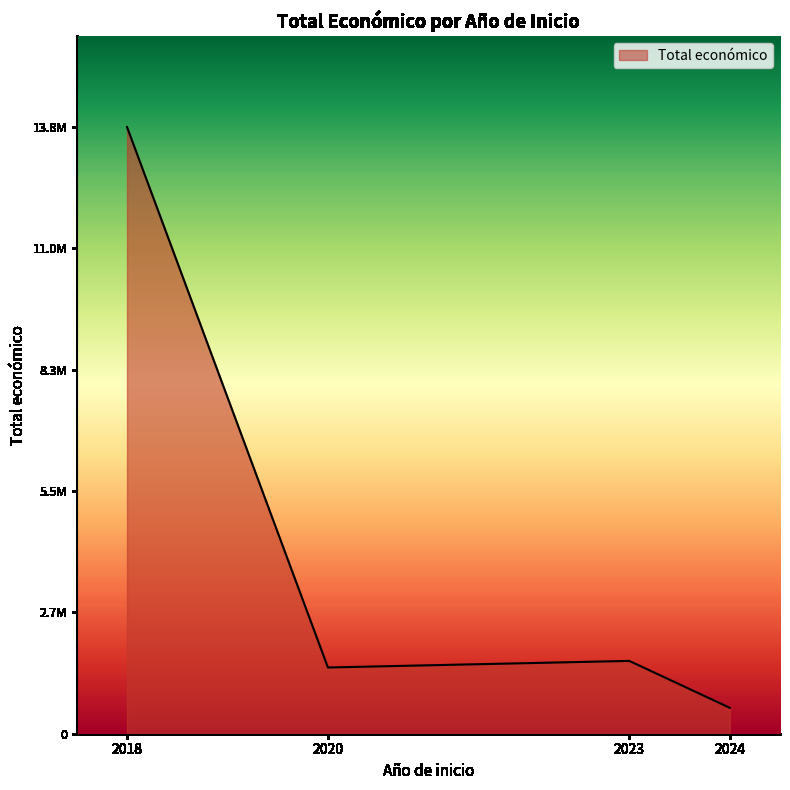

True or false: there are more than 2 points higher than both neighbors.

False